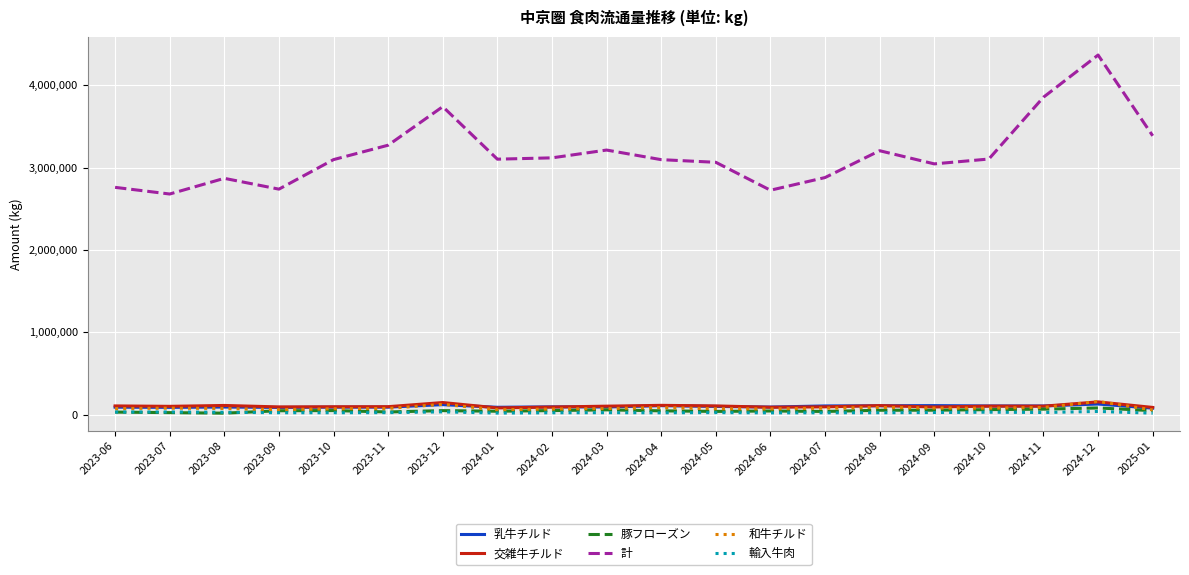

True or false: 乳牛チルド and 計 cross at least once.

False